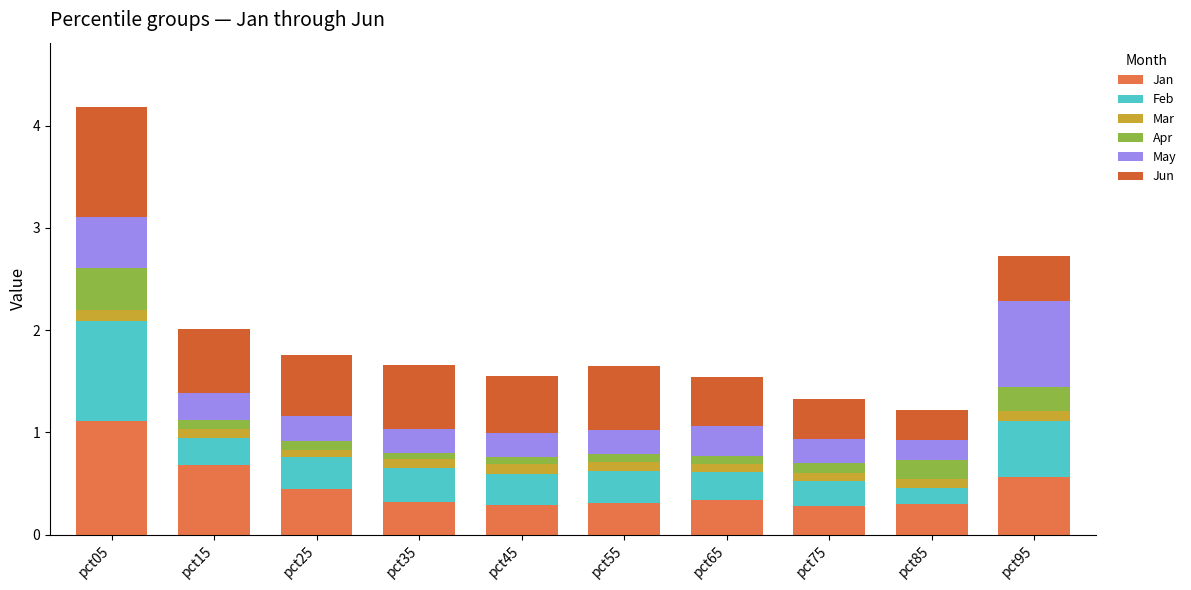

What is the difference between the maximum and second lowest values in the Apr series?

0.3